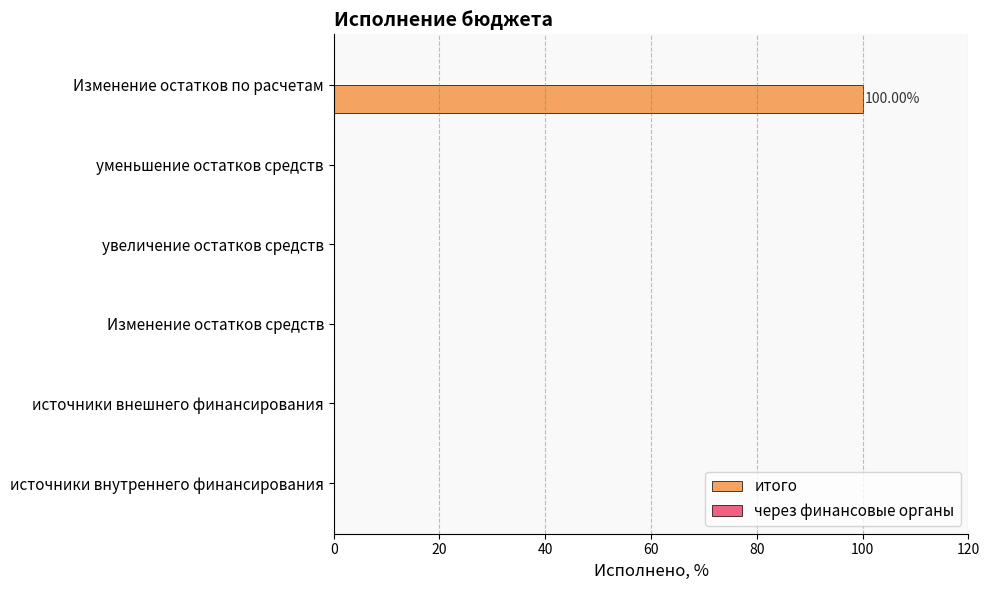

What is the change in value from увеличение остатков средств to Изменение остатков по расчетам?

+100